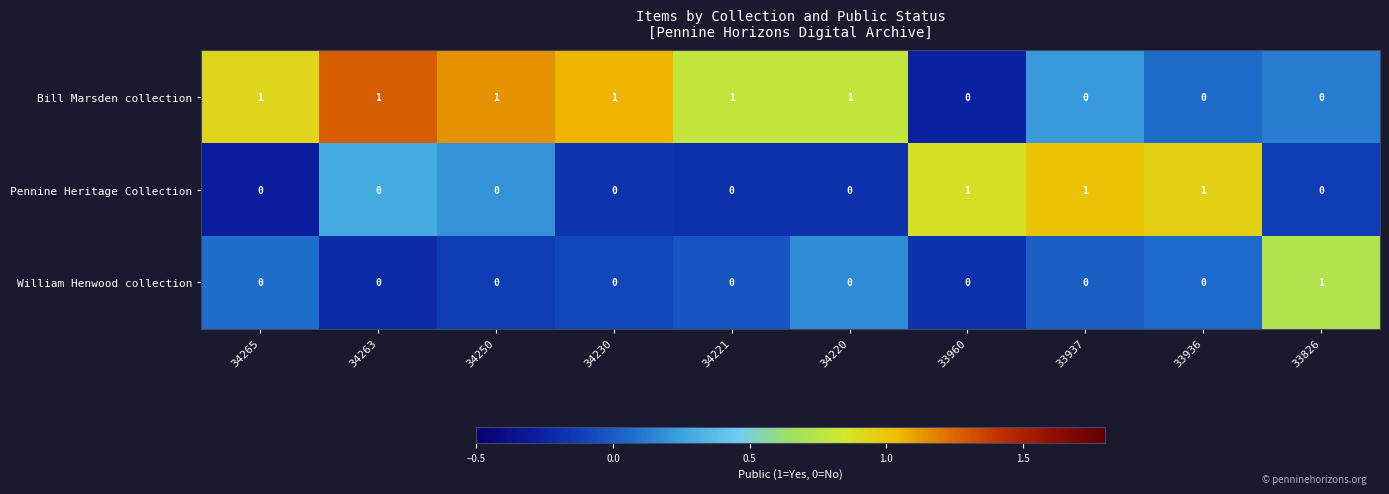

List the series in order of their overall mean, highest first.

Bill Marsden collection, Pennine Heritage Collection, William Henwood collection